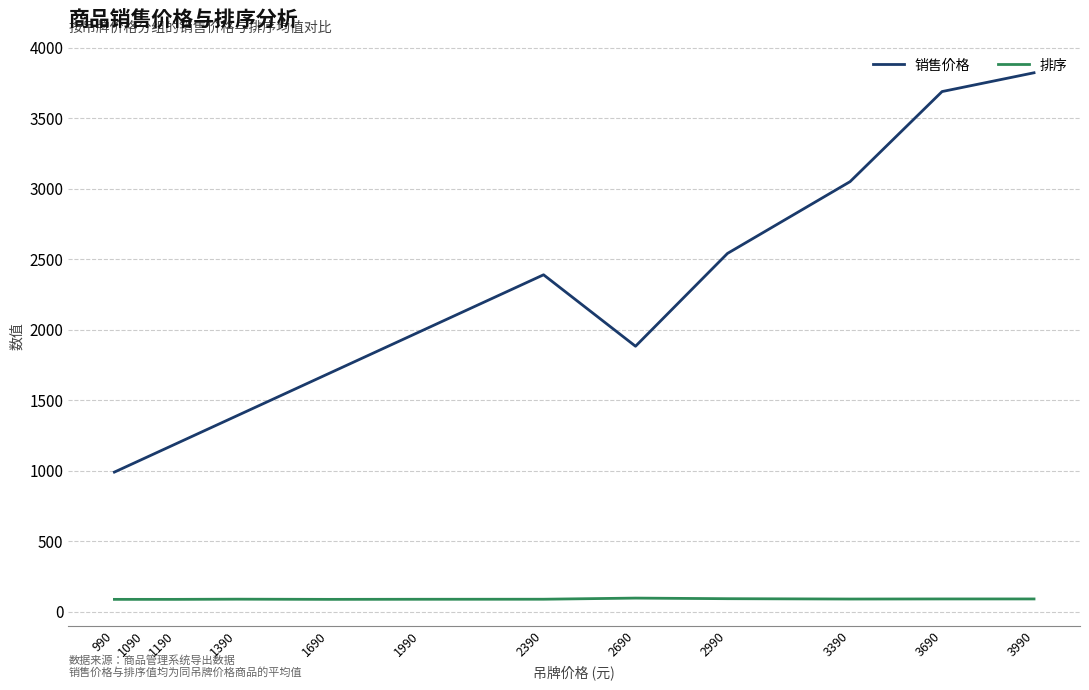

At which label is 销售价格 closest to 2406?

2390